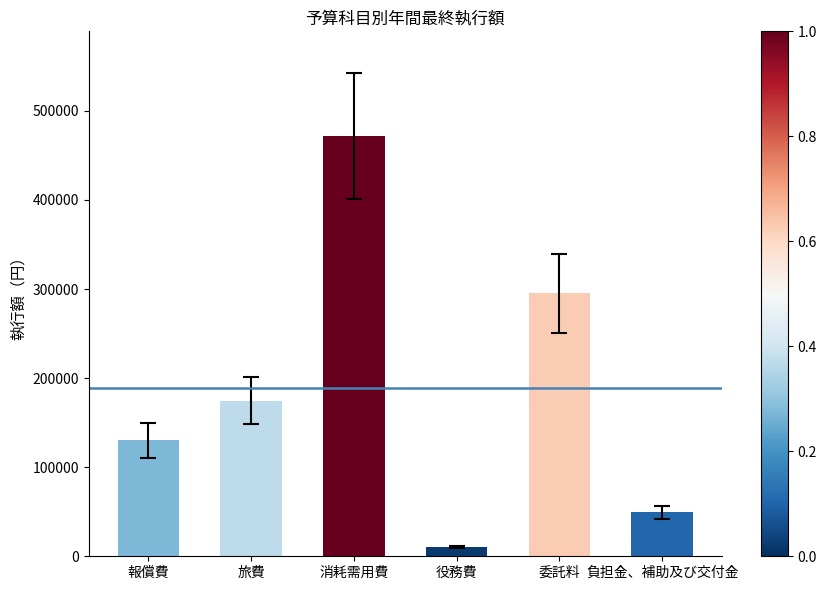

Count the number of values greater than 174511.

3